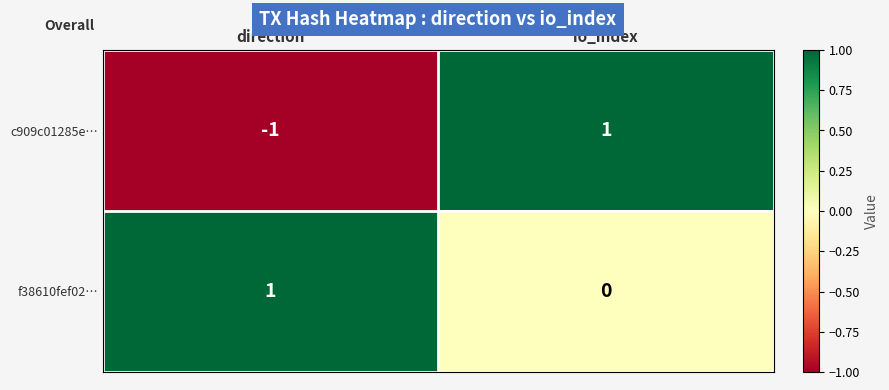

Which series has the largest total across all categories?

f38610fef02…